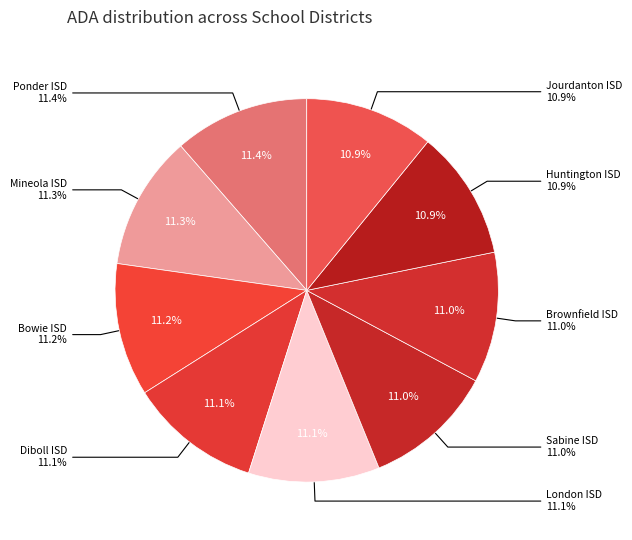

To the nearest percent, what percentage of the pie is Ponder ISD?

11%